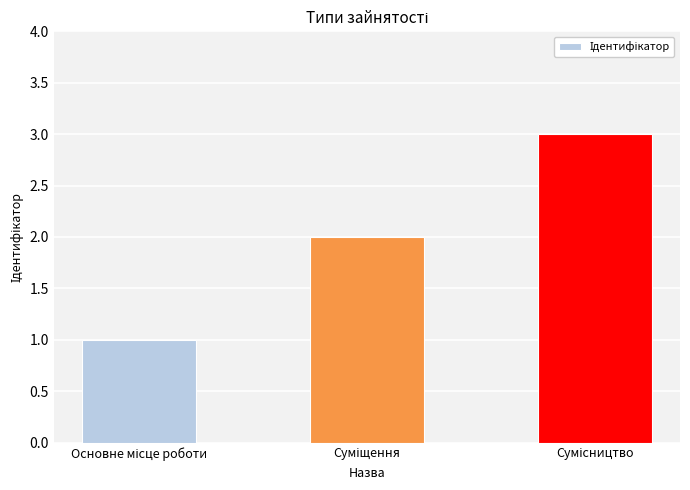

What is the greatest value displayed?

3